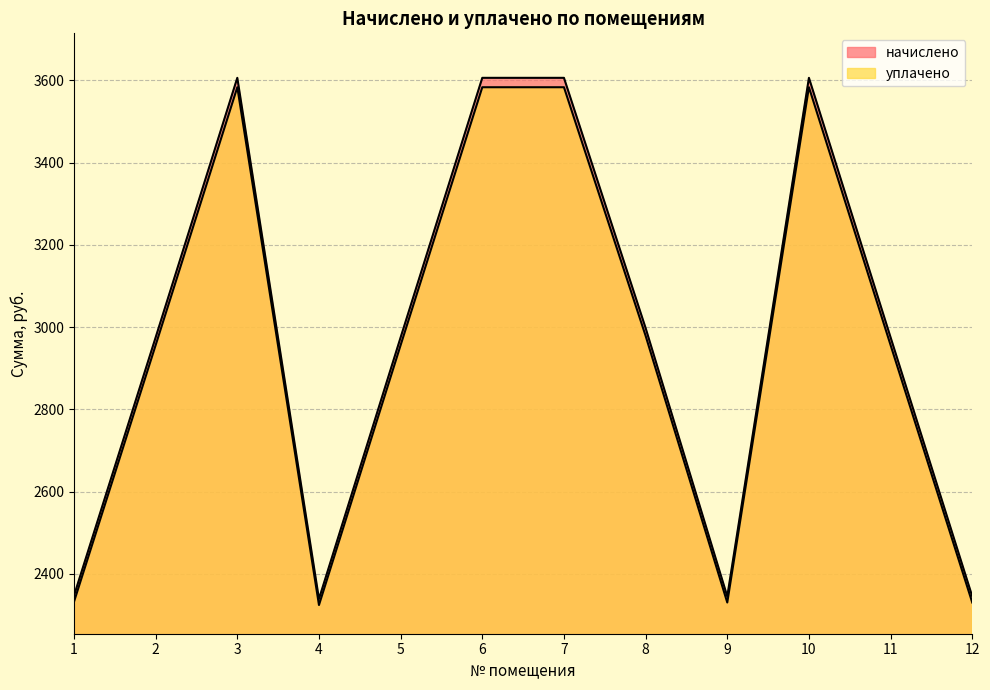

List the labels in order of начислено value, largest first.

3, 6, 7, 10, 8, 2, 5, 11, 1, 9, 12, 4